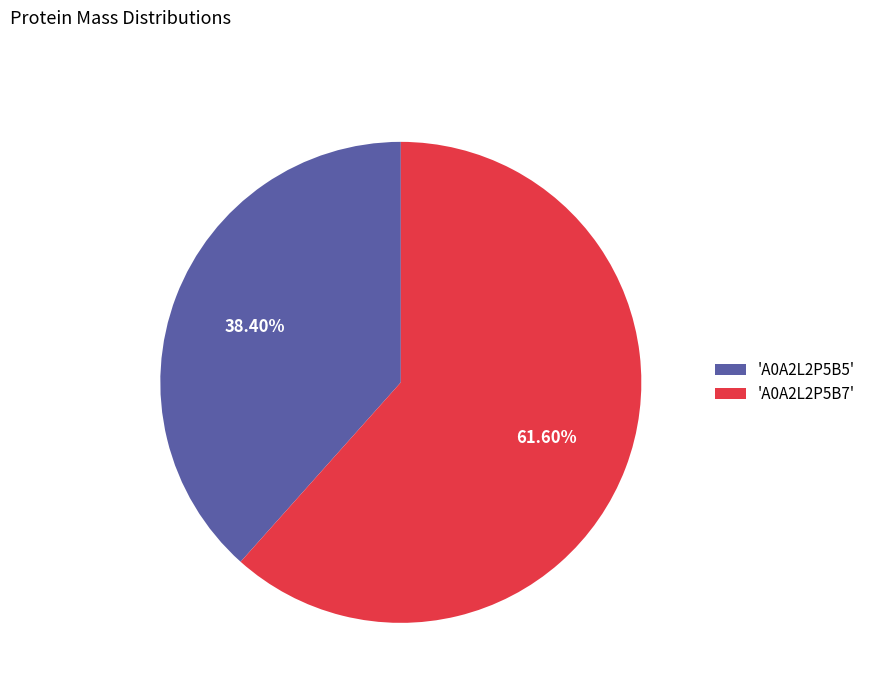

Which slice is the smallest?

'A0A2L2P5B5'